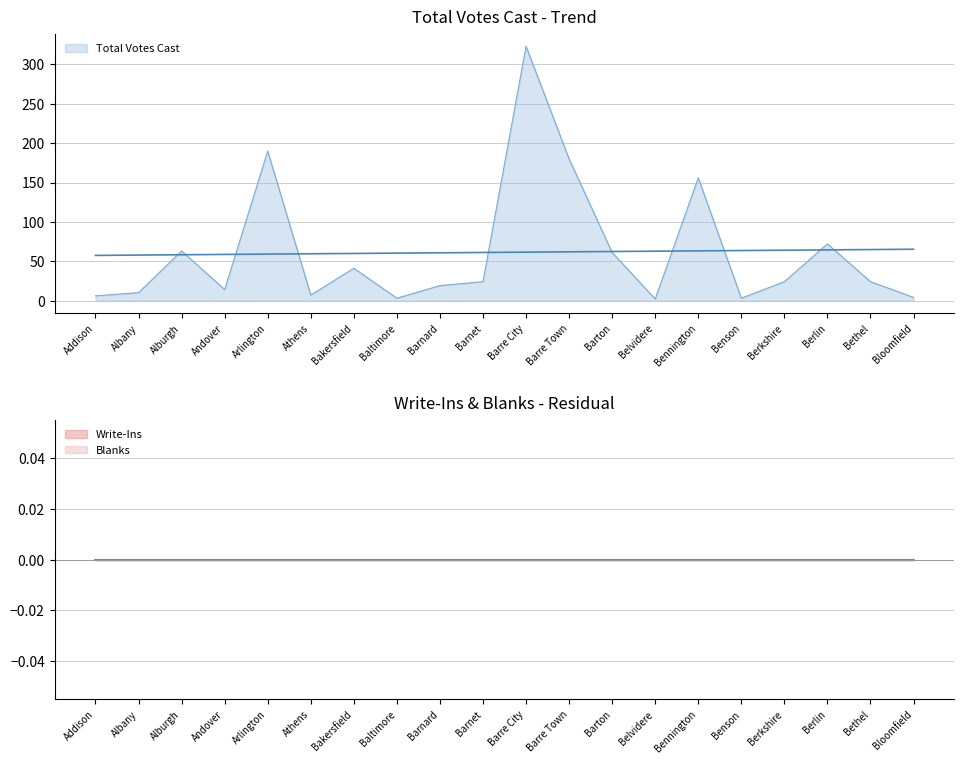

How many lines are shown in the chart?

3